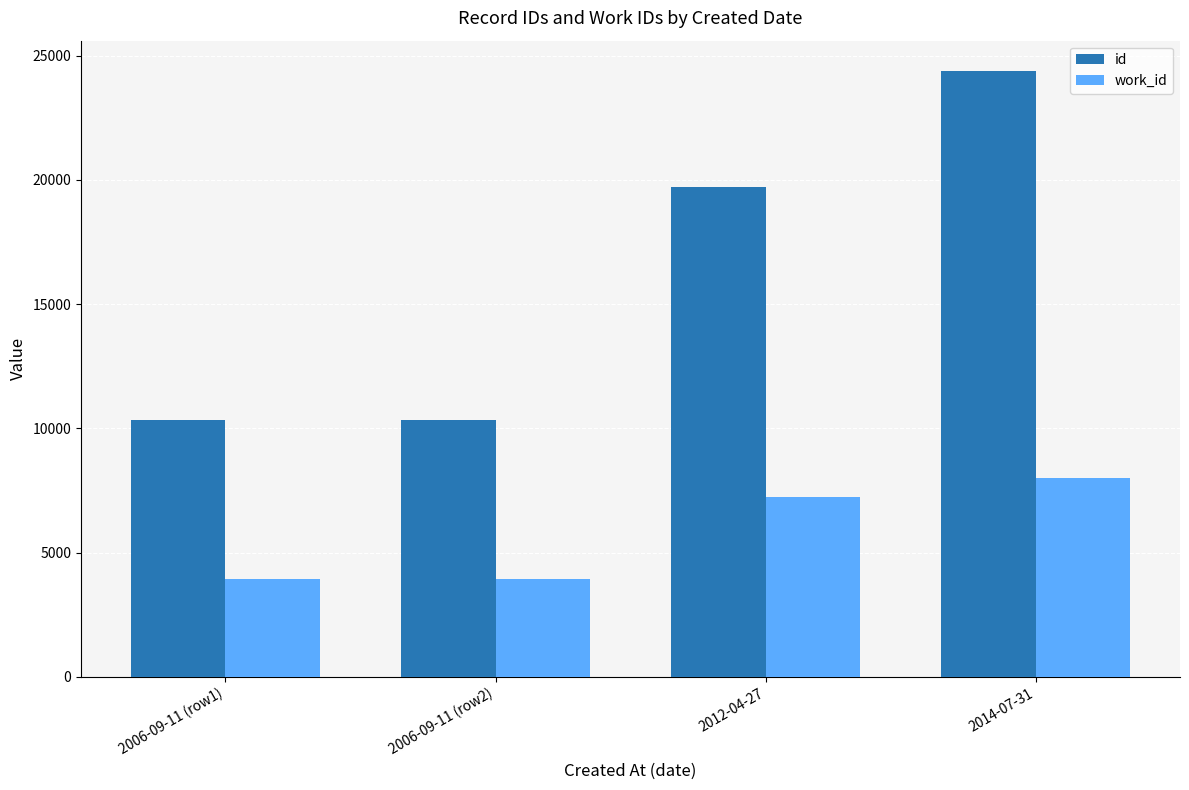

Rank the series at 2006-09-11 (row2) from highest to lowest value.

id, work_id